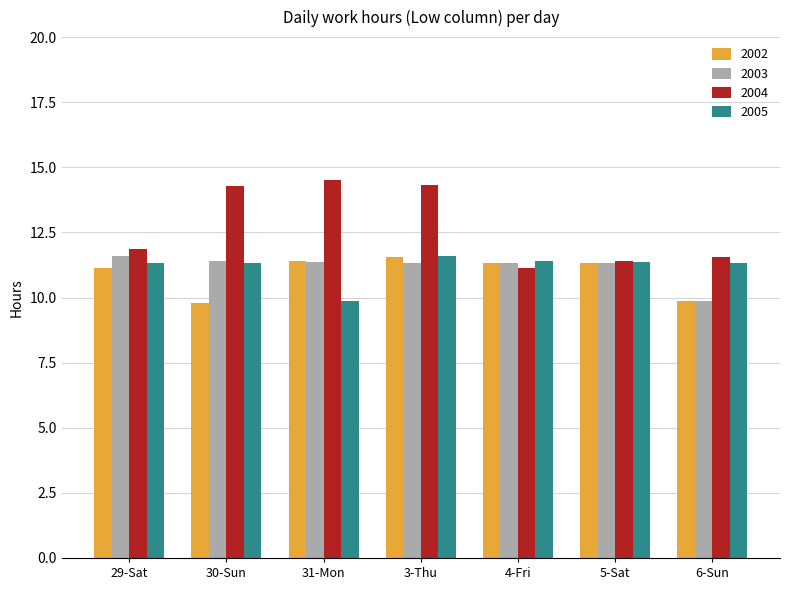

What is the label of the 7th bar from the left?

6-Sun